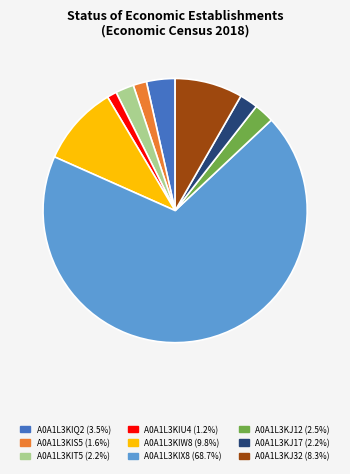

Count the number of slices in the pie.

9